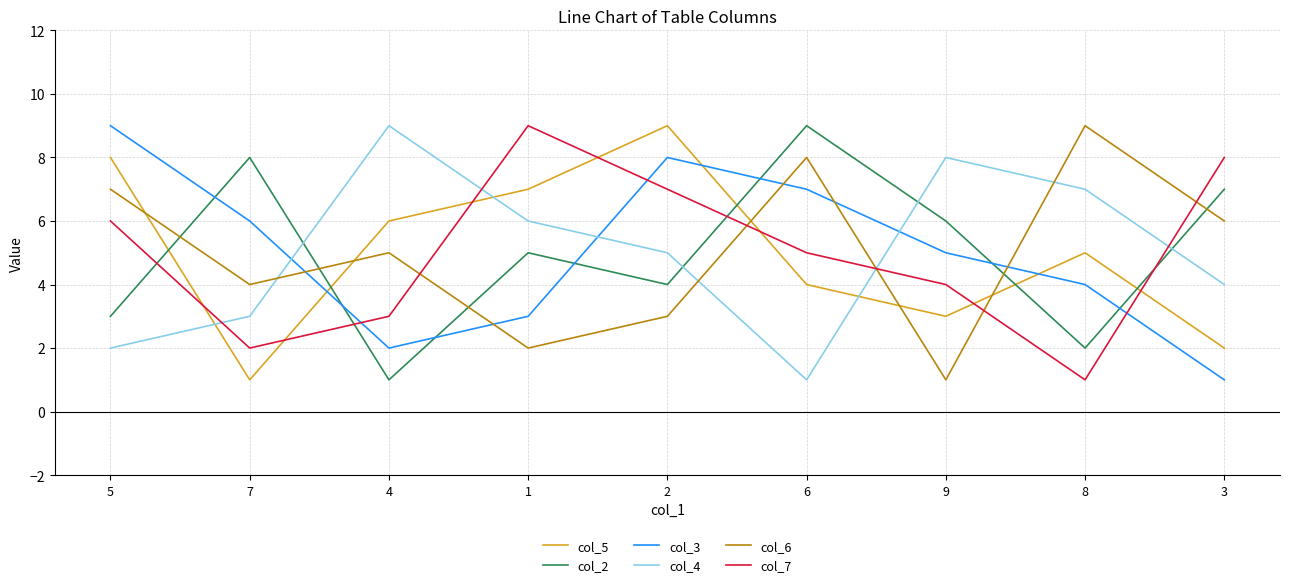

How many lines are shown in the chart?

6